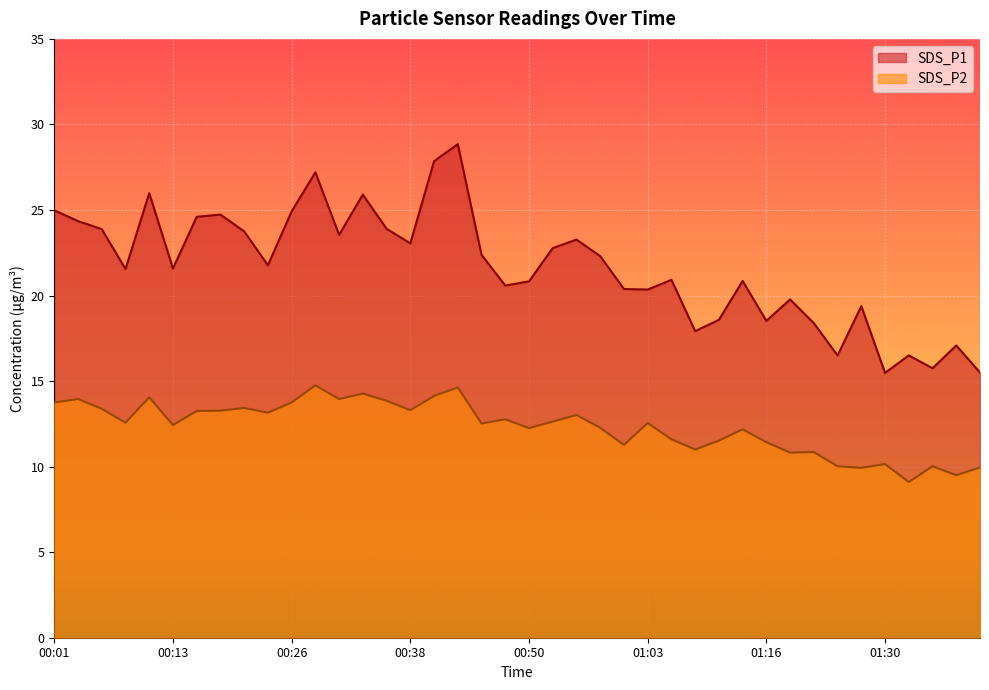

List the series in order of their peak value, highest first.

SDS_P1, SDS_P2